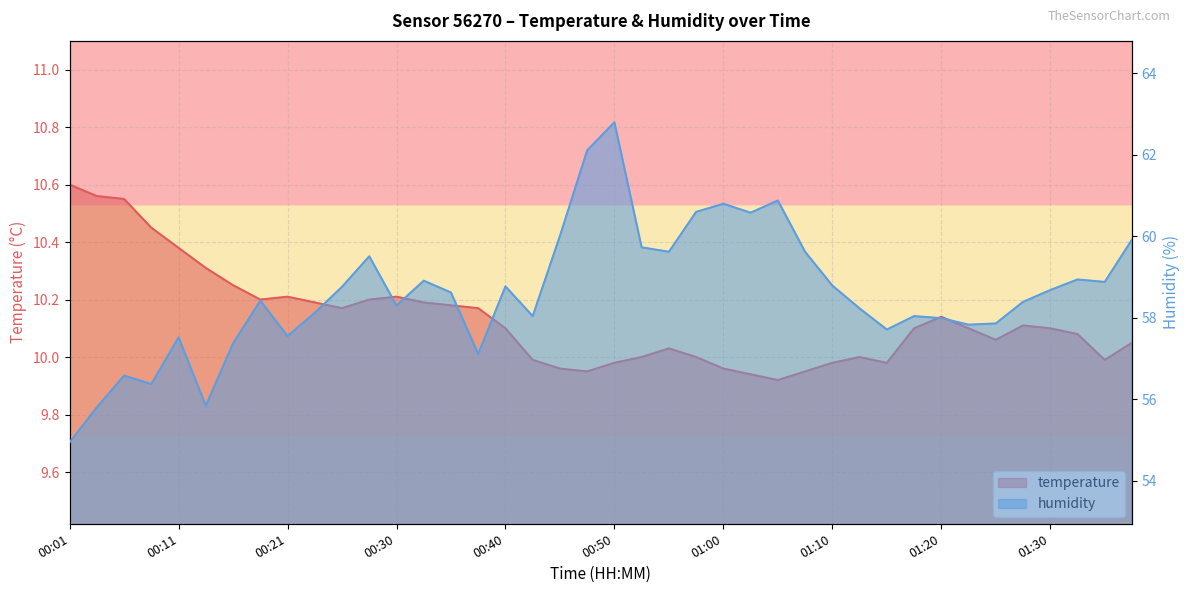

What is the label of the 39th point from the left?

01:34